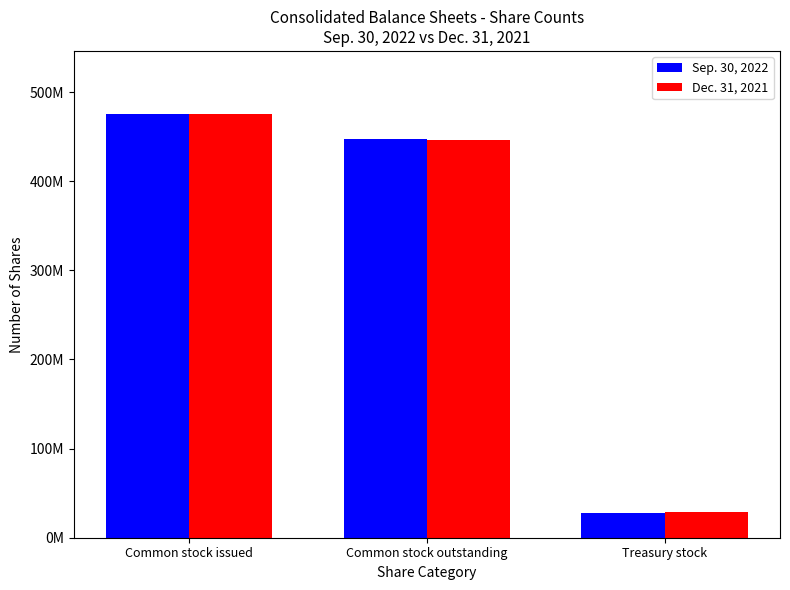

What is the difference between the maximum and minimum values in the Sep. 30, 2022 series?

446947691